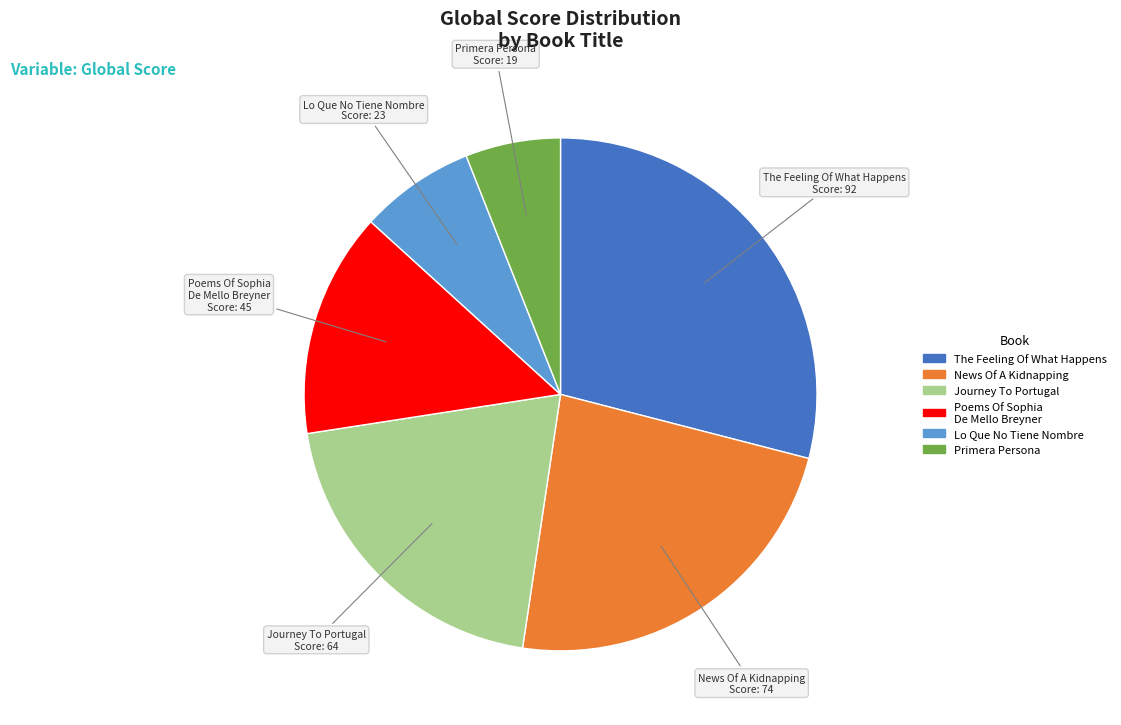

Do Poems Of Sophia De Mello Breyner and Journey To Portugal together represent more than half of the pie?

No